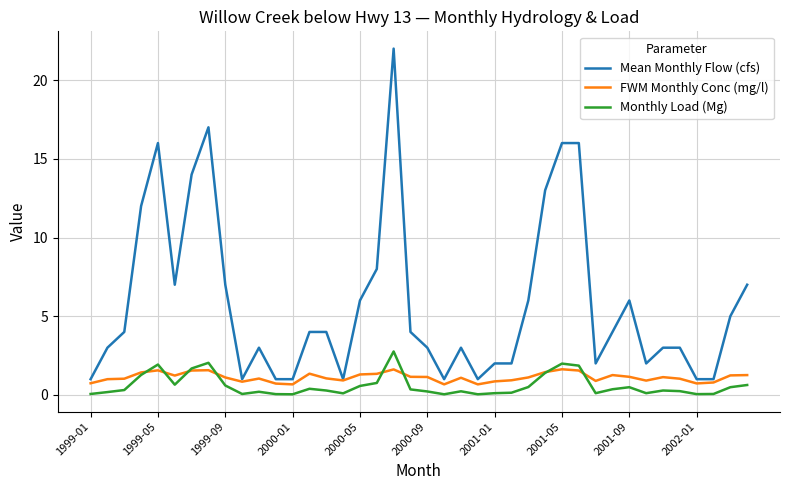

Which series has the widest spread of values?

Mean Monthly Flow (cfs)